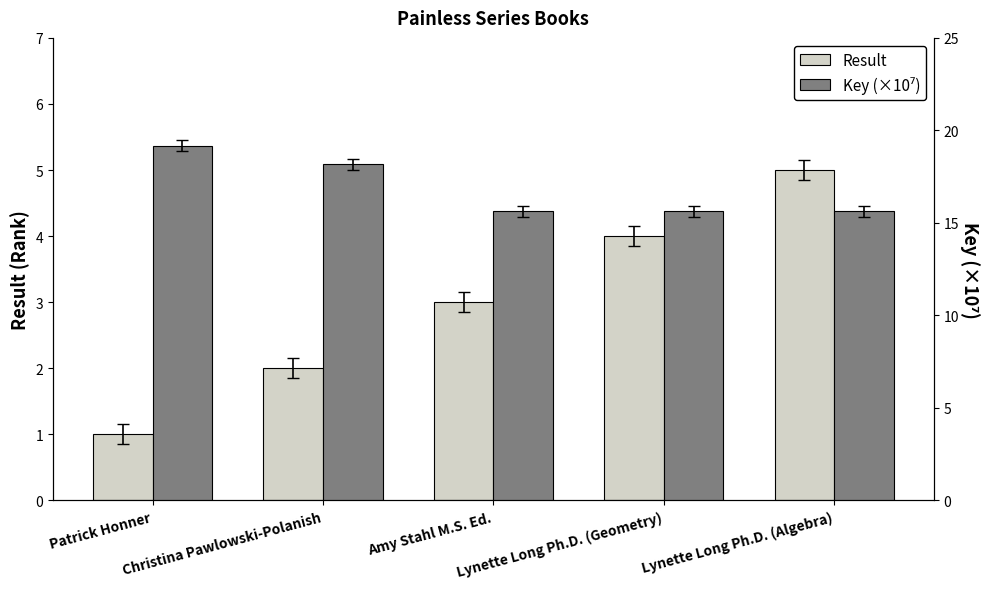

Is it true that Key (×10⁷) equals 29.7 at Christina Pawlowski-Polanish?

False